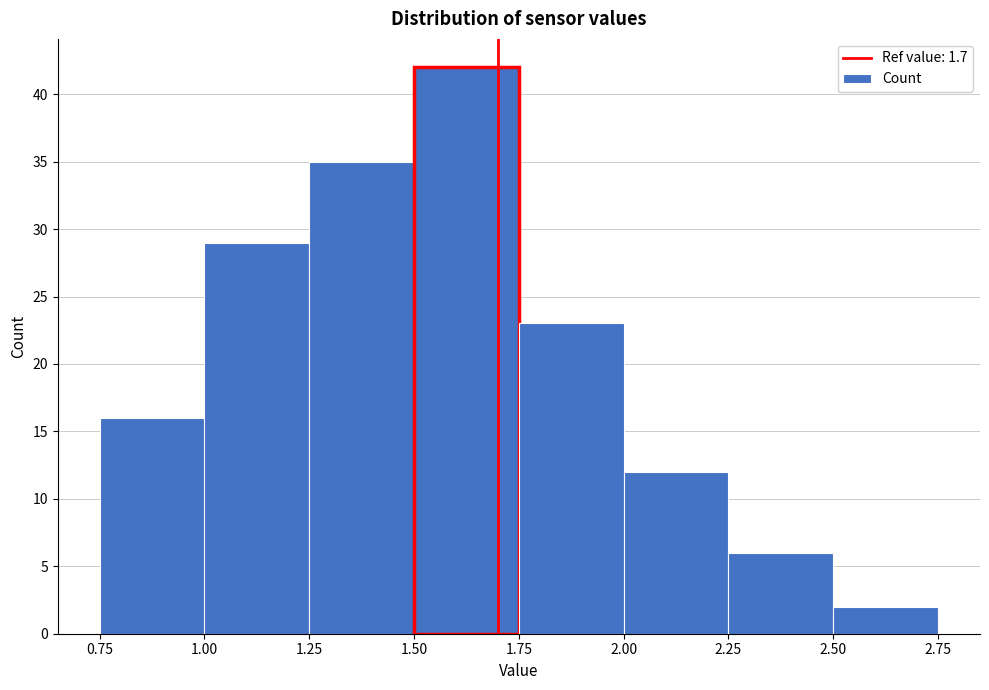

Reading left to right, transcribe this chart: for each bar, give the range it covers on the x-axis and its height. The values are not printed on the chart, so give them approximately, as read against the axis.

0.75 to 1.00: 16
1.00 to 1.25: 29
1.25 to 1.50: 35
1.50 to 1.75: 42
1.75 to 2.00: 23
2.00 to 2.25: 12
2.25 to 2.50: 6
2.50 to 2.75: 2